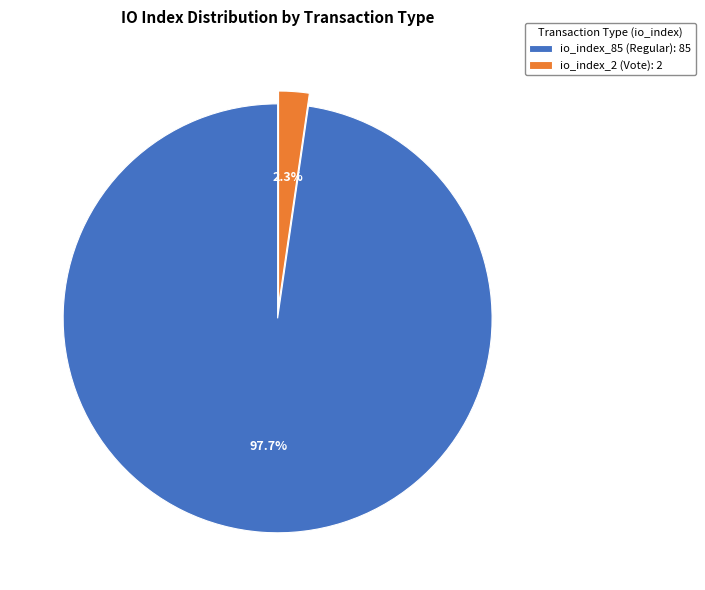

Combined, what portion of the pie is io_index_85 (Regular): 85 and io_index_2 (Vote): 2?

100.0%